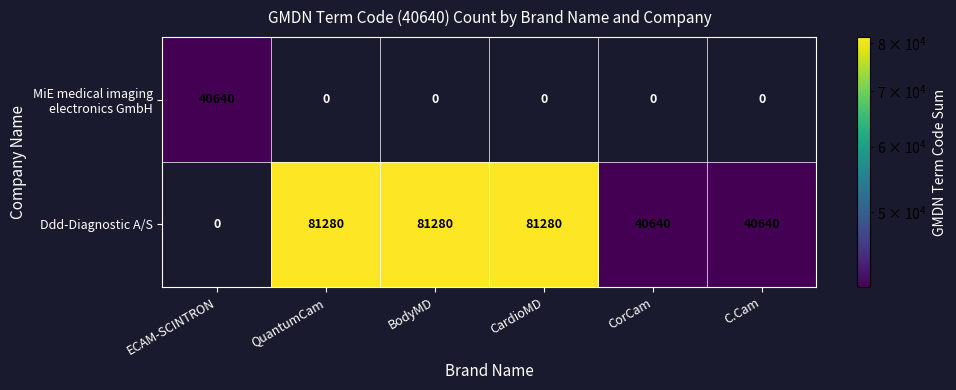

The Ddd-Diagnostic A/S series shows 81280 at QuantumCam. True or false?

True